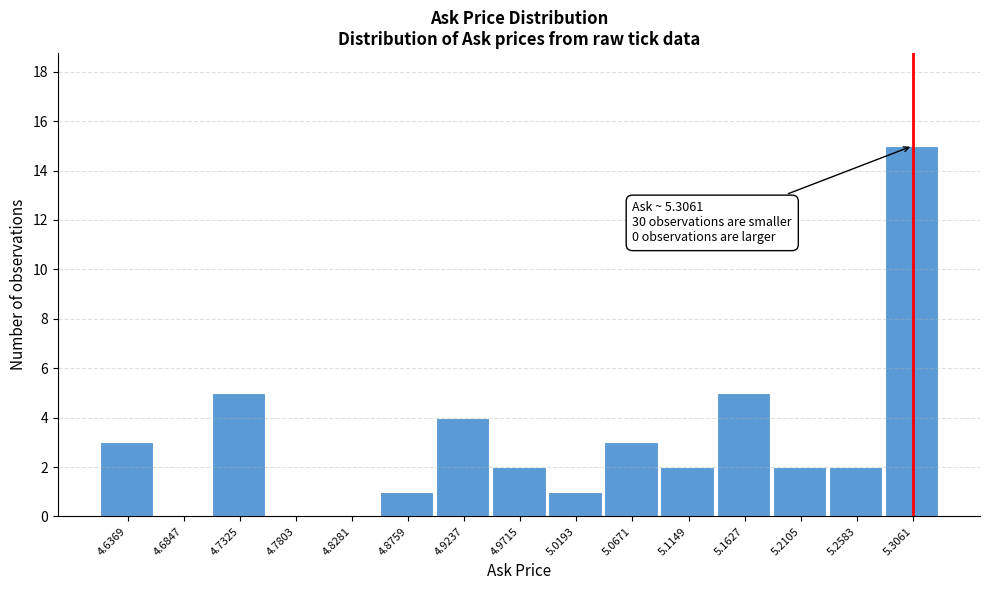

Over which range of the x-axis is the bar tallest?

5.280 to 5.330